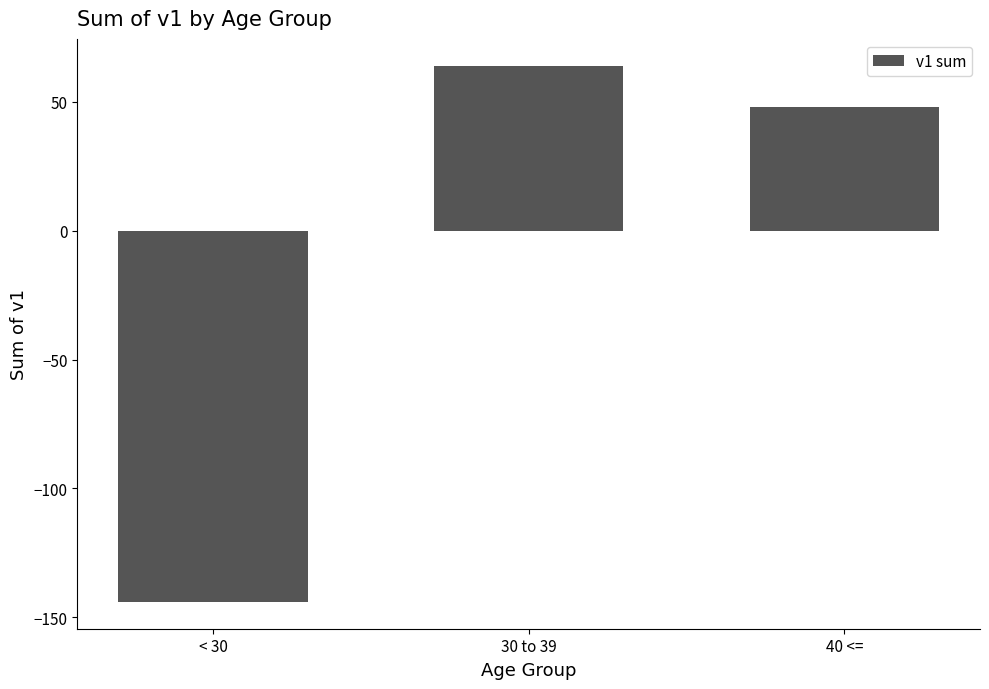

What is the difference between the values at 30 to 39 and 40 <=?

16